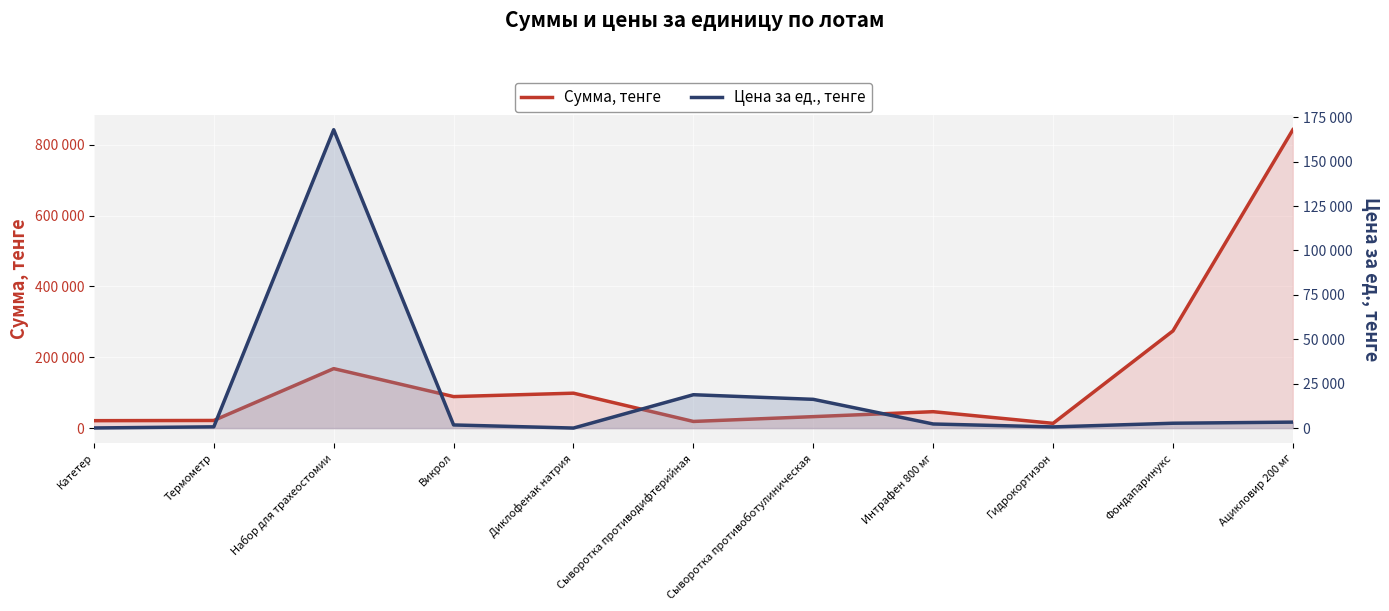

Between Катетер and Интрафен 800 мг, which series saw the biggest shift?

Сумма, тенге